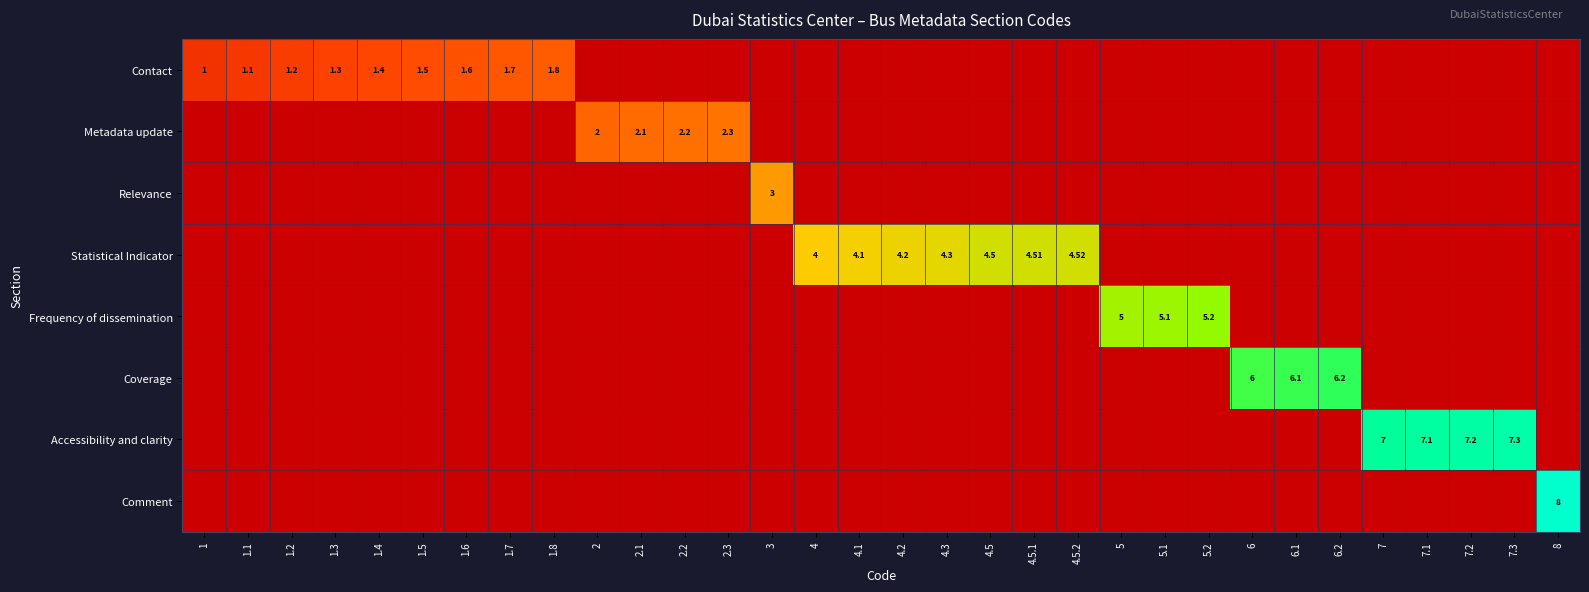

What is the total value across all series at 2.3?

0.3